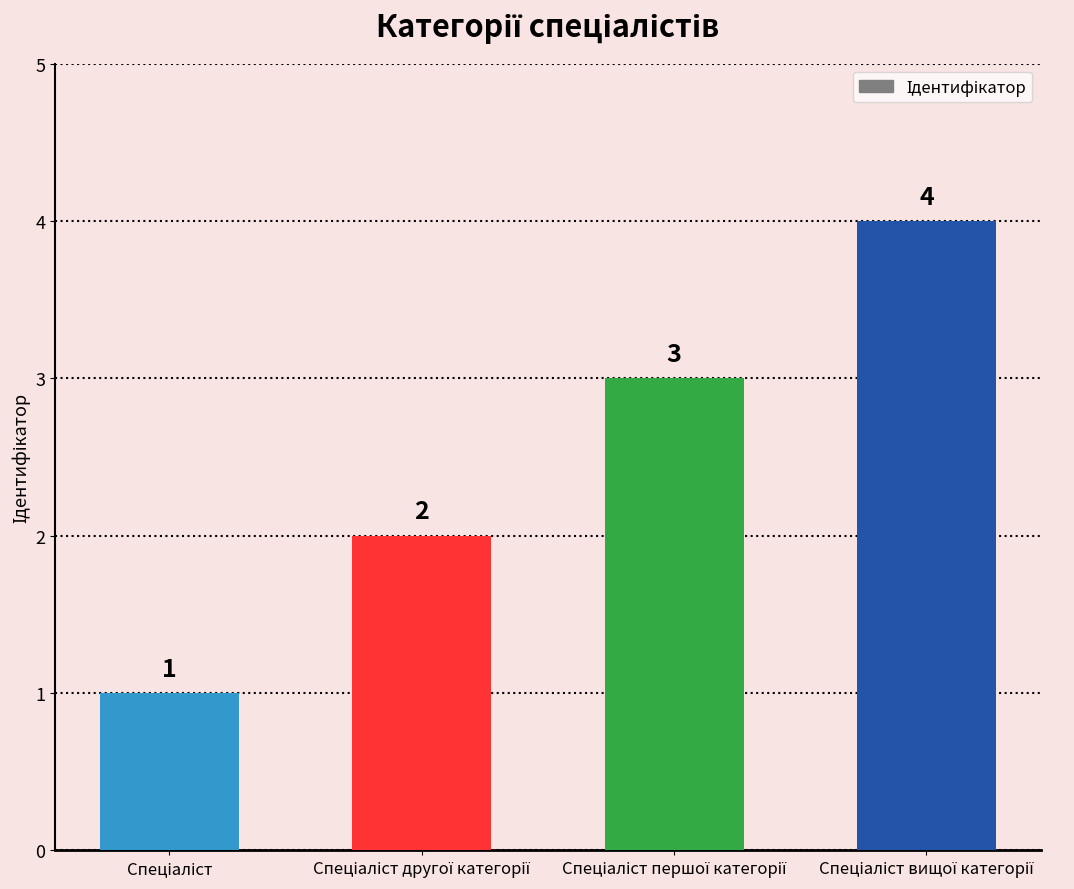

How many values are between 2 and 4?

3